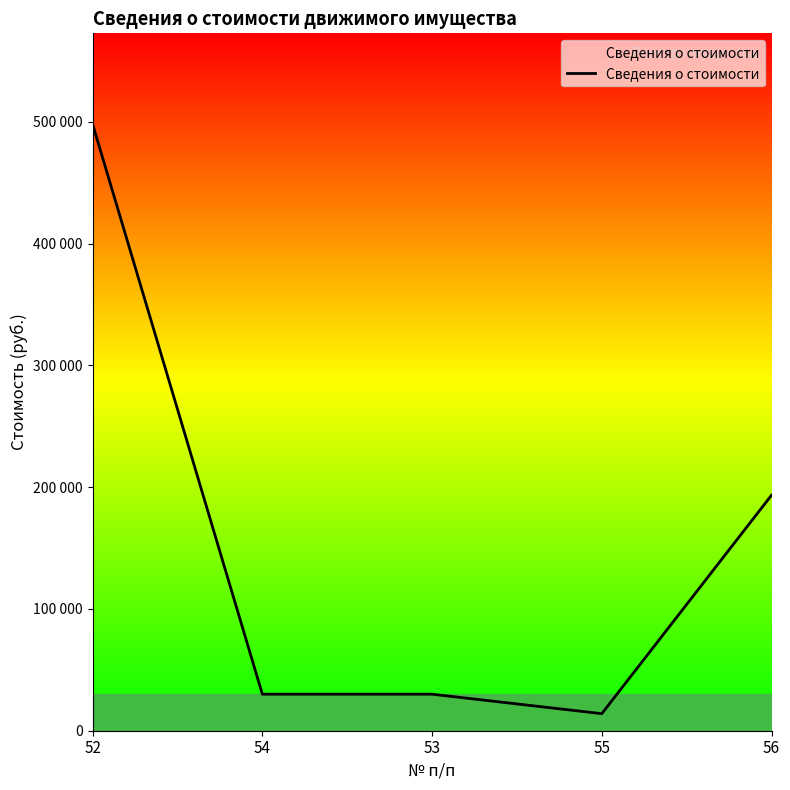

Read the value at 53.

30000